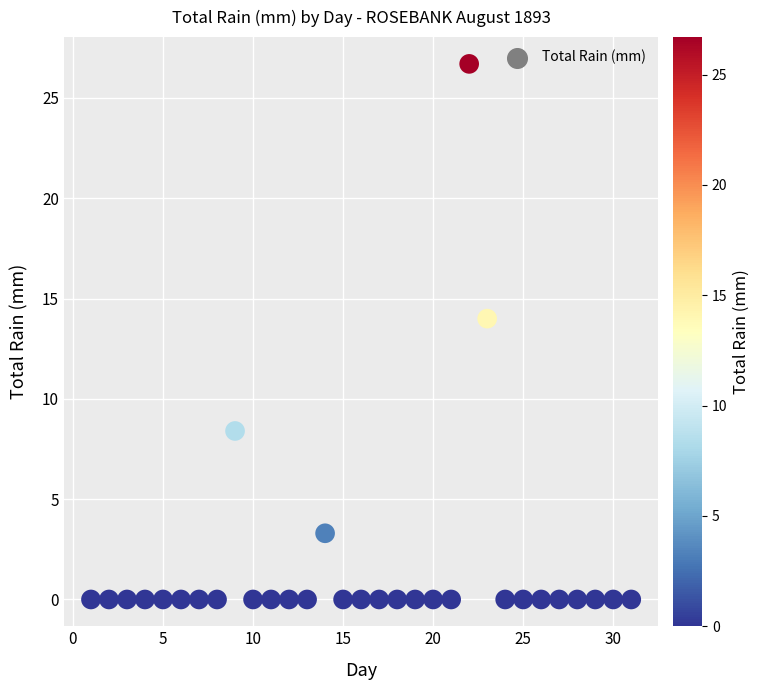

What is the range of X values (max minus min)?

30.0